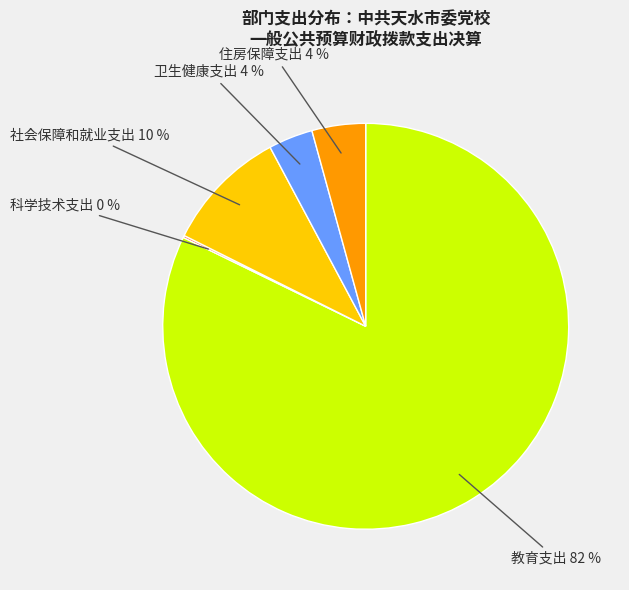

Is there a majority slice in this chart?

Yes